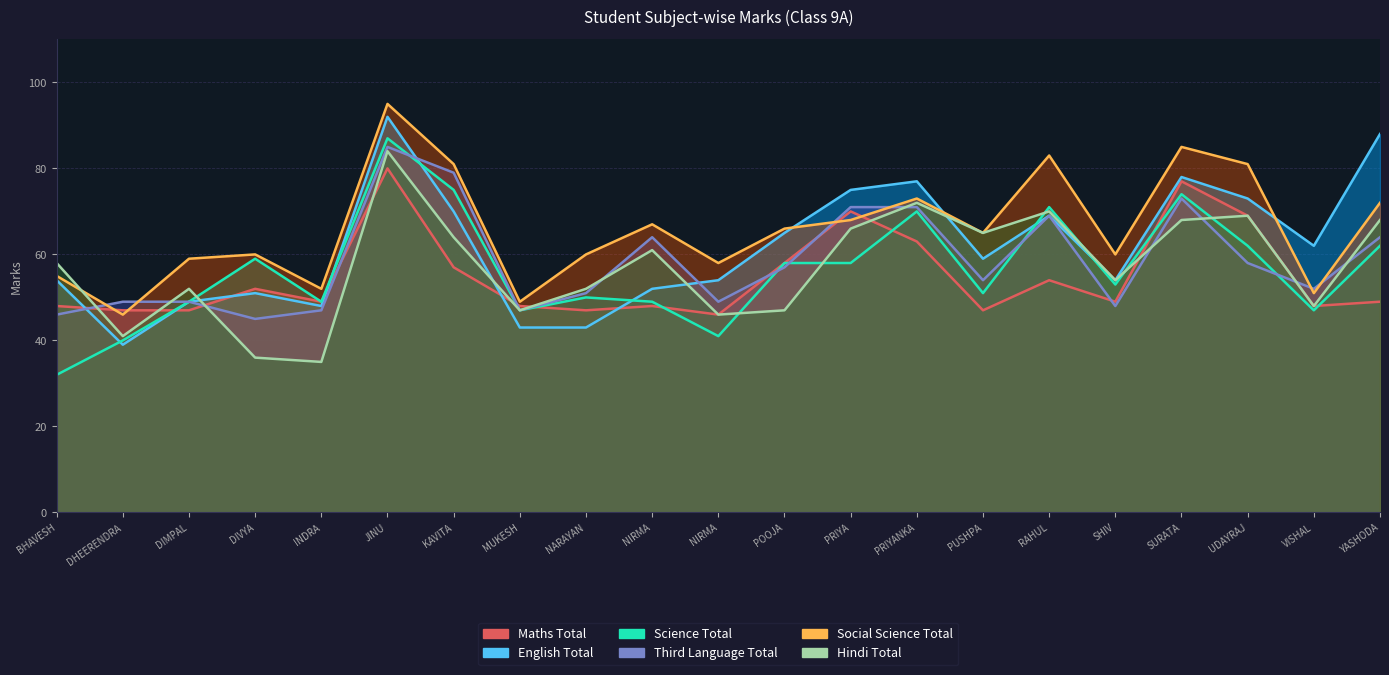

What is the average value of the Maths Total series?

55